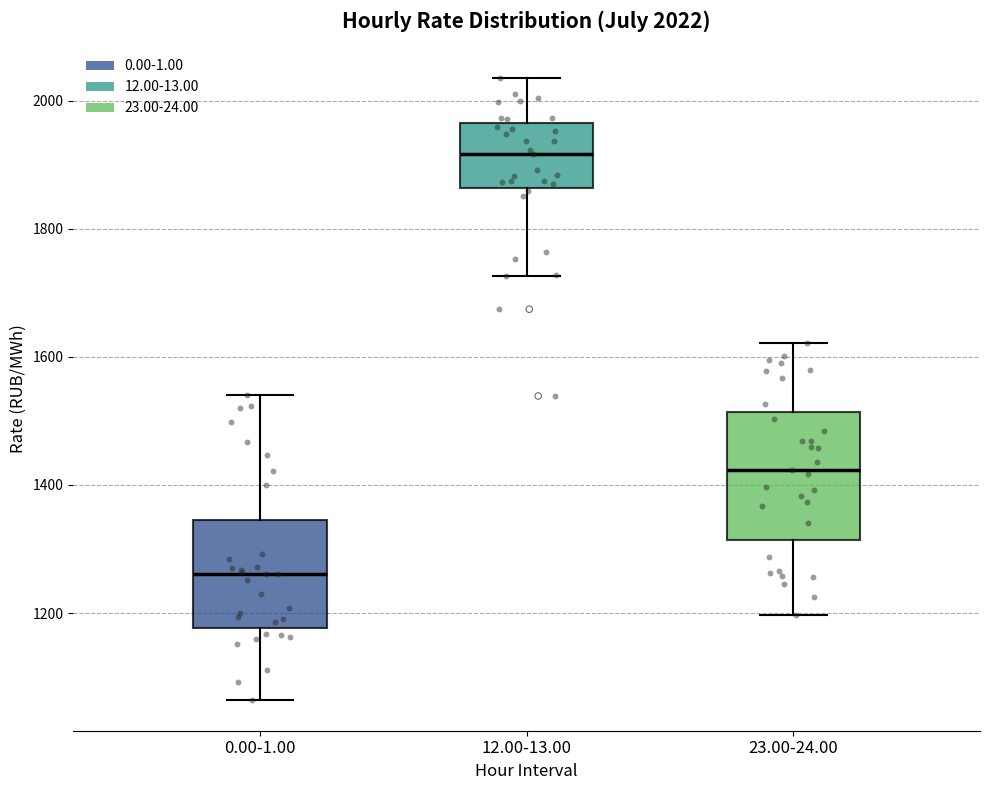

Which box's median line is the highest?

12.00-13.00